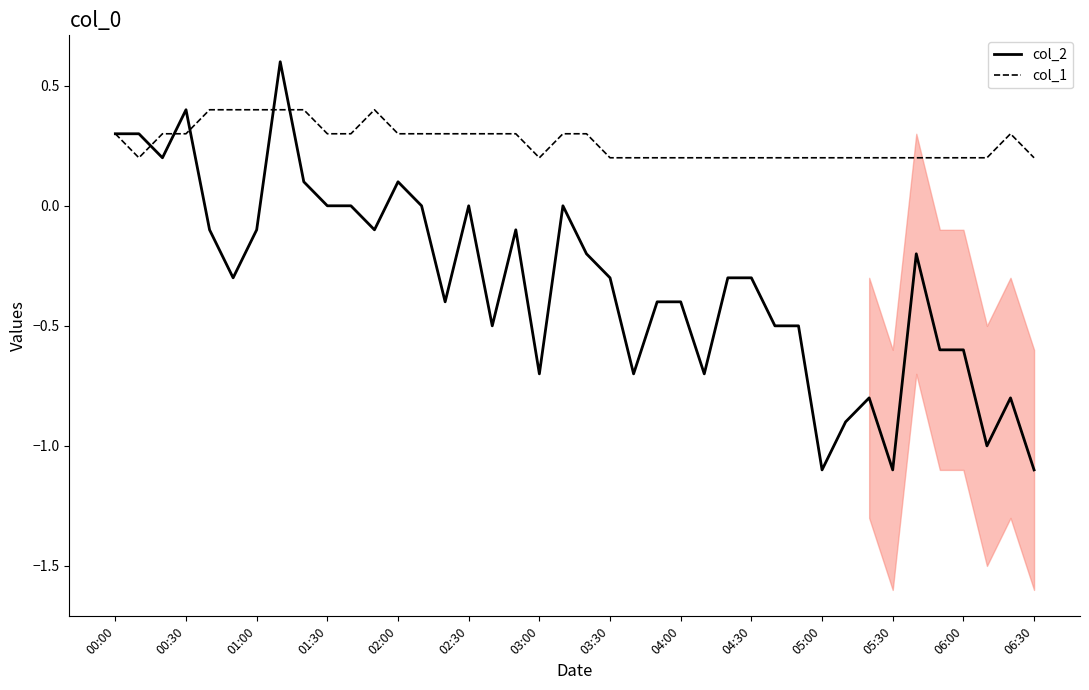

What is the sum of all col_2 values?

-12.8